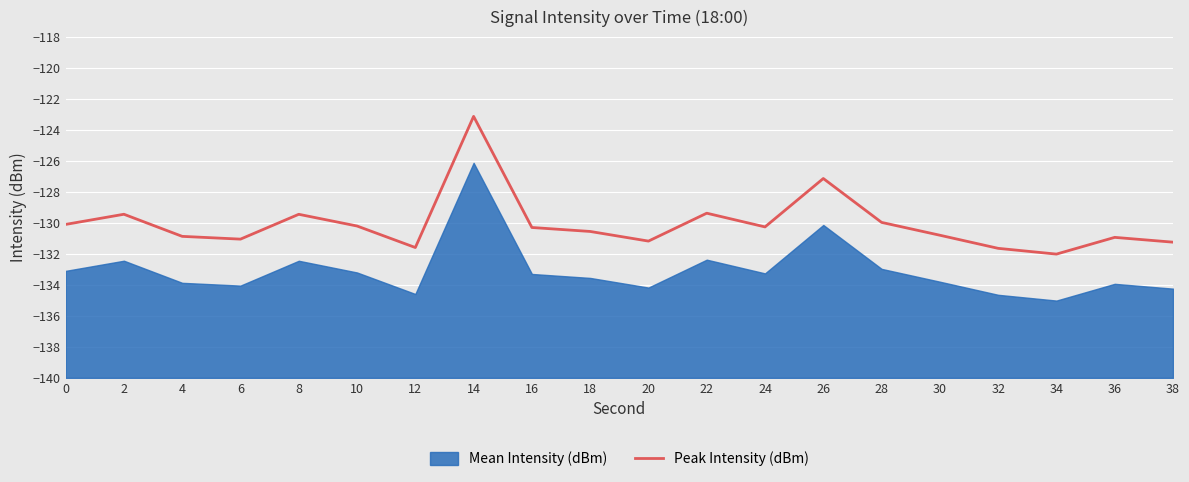

What is the minimum value shown in the chart?

-132.0